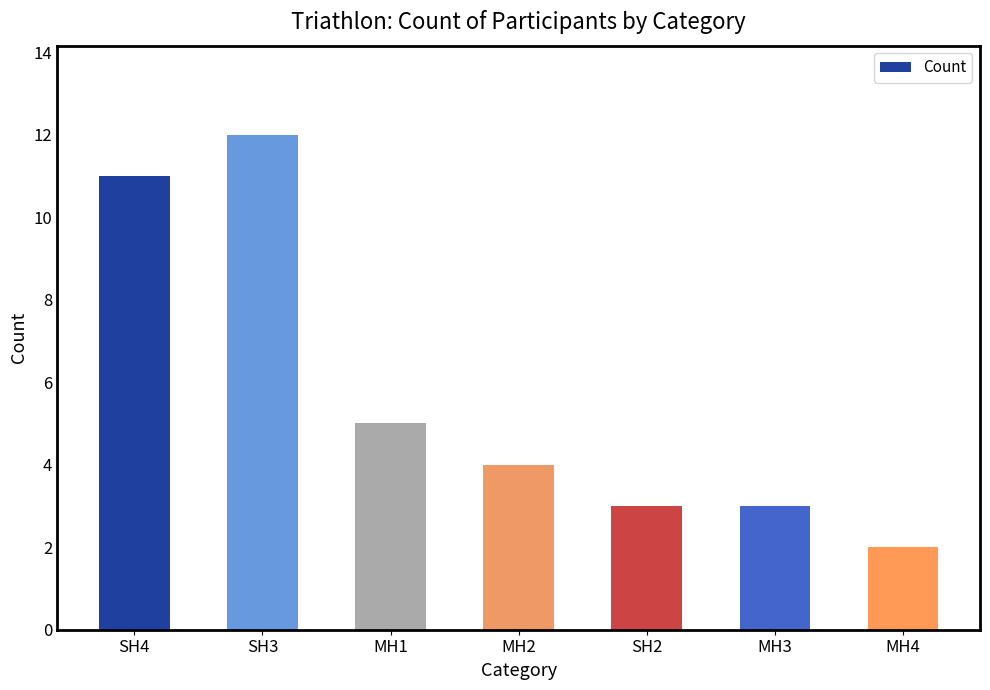

Which has a higher value, MH3 or SH4?

SH4